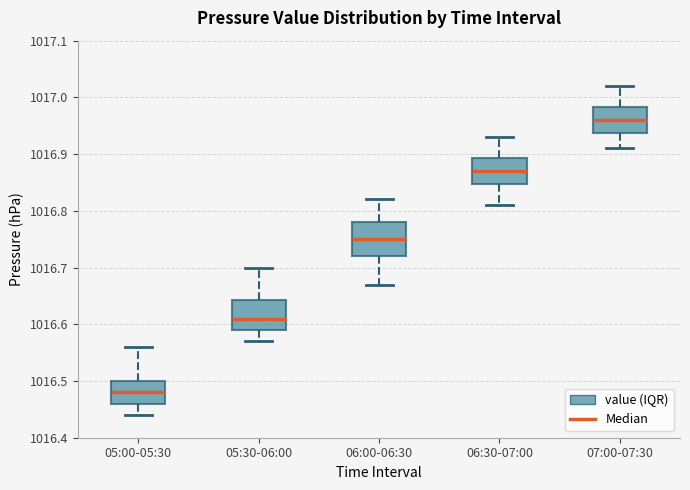

Reading left to right, transcribe this box plot: for each box, give where its median line is, the range the box spans, and where its two whiskers end, as read against the y-axis. The values are not printed on the chart, so give them approximately, as read against the axis.

05:00-05:30: median 1016.48, box 1016.46 to 1016.50, whiskers 1016.44 to 1016.56
05:30-06:00: median 1016.61, box 1016.59 to 1016.64, whiskers 1016.57 to 1016.70
06:00-06:30: median 1016.75, box 1016.72 to 1016.78, whiskers 1016.67 to 1016.82
06:30-07:00: median 1016.87, box 1016.85 to 1016.89, whiskers 1016.81 to 1016.93
07:00-07:30: median 1016.96, box 1016.94 to 1016.98, whiskers 1016.91 to 1017.02